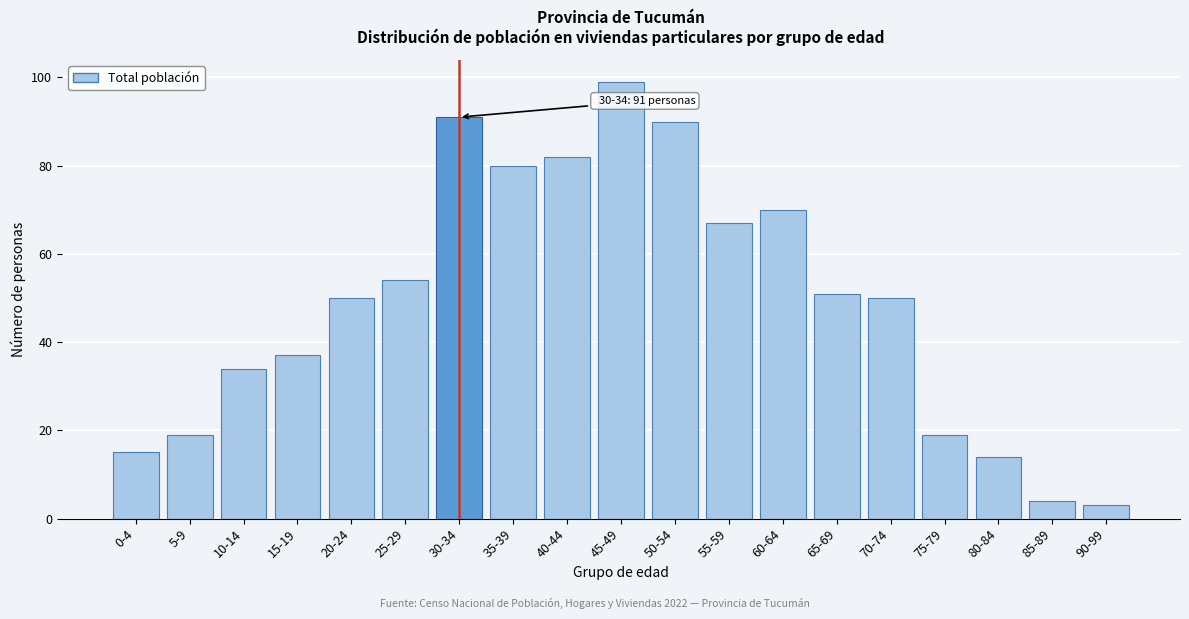

Reading left to right, what are all the values shown in this chart?

0-4=15	5-9=19	10-14=34	15-19=37	20-24=50	25-29=54	30-34=91	35-39=80	40-44=82	45-49=99	50-54=90	55-59=67	60-64=70	65-69=51	70-74=50	75-79=19	80-84=14	85-89=4	90-99=3